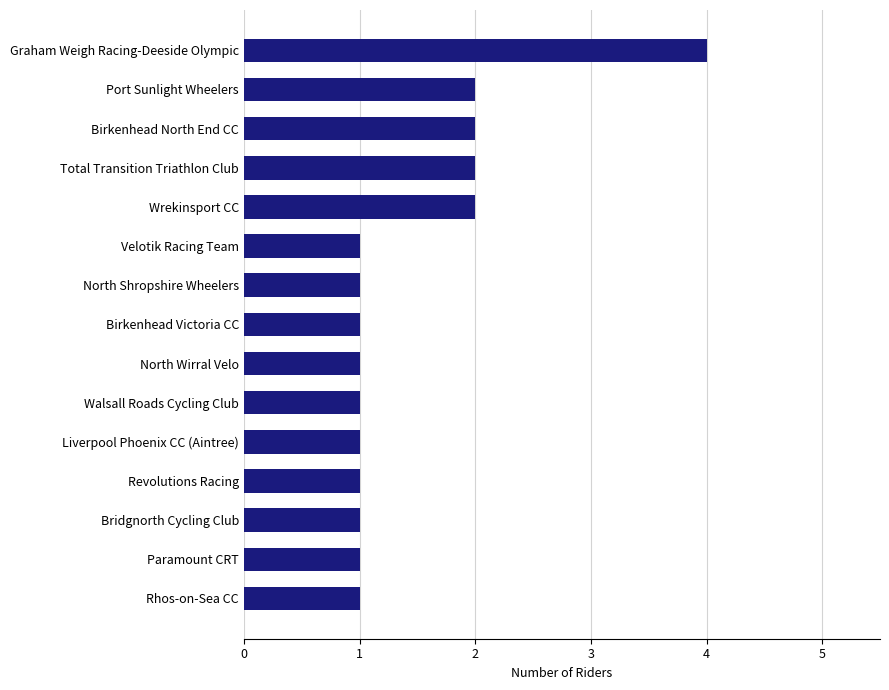

Reading bottom to top, list all the values displayed in this chart.

Rhos-on-Sea CC=1	Paramount CRT=1	Bridgnorth Cycling Club=1	Revolutions Racing=1	Liverpool Phoenix CC (Aintree)=1	Walsall Roads Cycling Club=1	North Wirral Velo=1	Birkenhead Victoria CC=1	North Shropshire Wheelers=1	Velotik Racing Team=1	Wrekinsport CC=2	Total Transition Triathlon Club=2	Birkenhead North End CC=2	Port Sunlight Wheelers=2	Graham Weigh Racing-Deeside Olympic=4